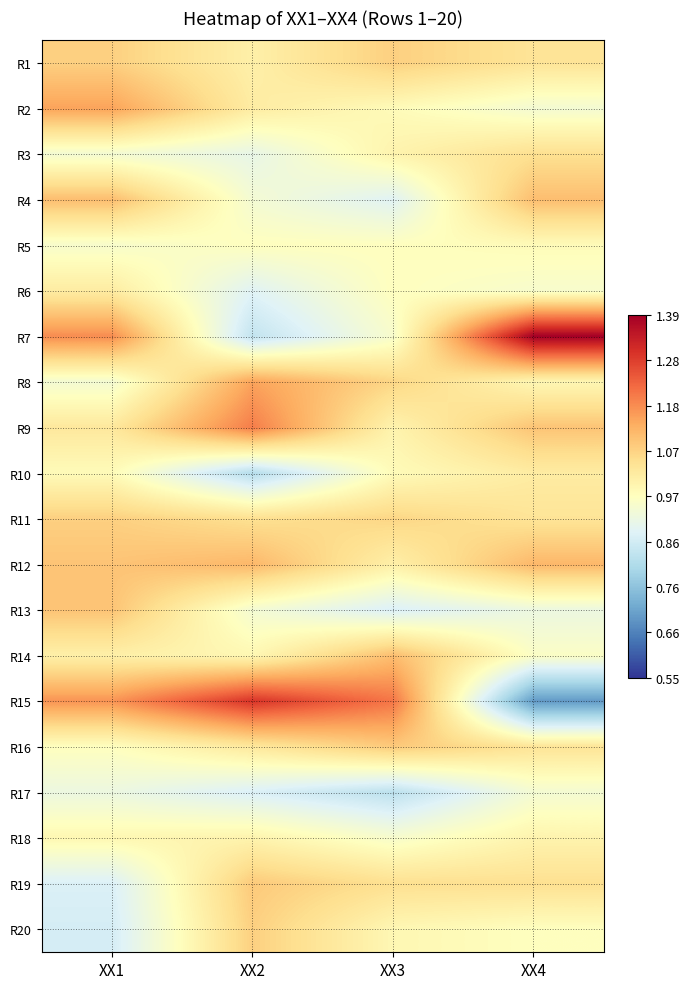

Reading left to right, list all the values displayed in this chart.

R1: XX1=1.1	XX2=1.0	XX3=1.1	XX4=1.0
R2: XX1=1.1	XX2=1.0	XX3=1.0	XX4=0.9
R3: XX1=0.9	XX2=0.9	XX3=1.0	XX4=1.1
R4: XX1=1.1	XX2=0.9	XX3=0.9	XX4=1.1
R5: XX1=0.9	XX2=1.0	XX3=1.0	XX4=1.0
R6: XX1=1.0	XX2=0.9	XX3=1.0	XX4=0.9
R7: XX1=1.2	XX2=0.8	XX3=0.9	XX4=1.4
R8: XX1=0.9	XX2=1.1	XX3=1.1	XX4=1.0
R9: XX1=1.0	XX2=1.2	XX3=1.0	XX4=1.1
R10: XX1=1.0	XX2=0.8	XX3=1.0	XX4=1.0
R11: XX1=1.1	XX2=1.1	XX3=1.1	XX4=1.0
R12: XX1=1.1	XX2=1.1	XX3=1.0	XX4=1.1
R13: XX1=1.1	XX2=0.9	XX3=0.9	XX4=0.9
R14: XX1=1.0	XX2=1.0	XX3=1.1	XX4=1.0
R15: XX1=1.2	XX2=1.3	XX3=1.2	XX4=0.7
R16: XX1=1.0	XX2=1.0	XX3=1.1	XX4=1.0
R17: XX1=0.9	XX2=0.9	XX3=0.8	XX4=0.9
R18: XX1=1.0	XX2=1.0	XX3=0.9	XX4=1.0
R19: XX1=0.9	XX2=1.1	XX3=1.1	XX4=1.1
R20: XX1=0.9	XX2=1.1	XX3=1.0	XX4=1.0